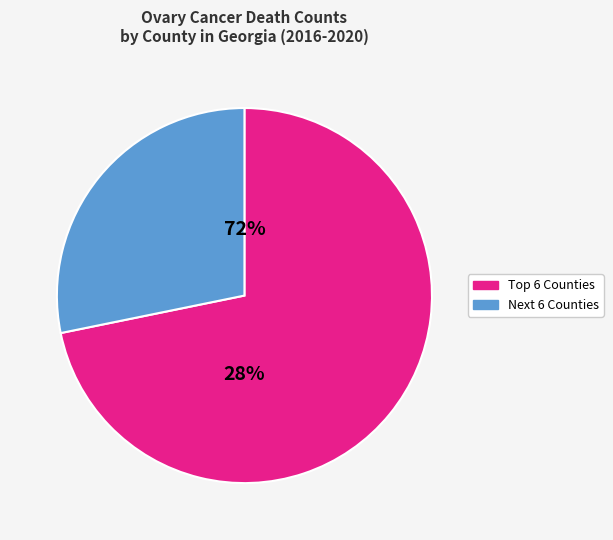

The Richmond County slice represents 1% of the pie. True or false?

False